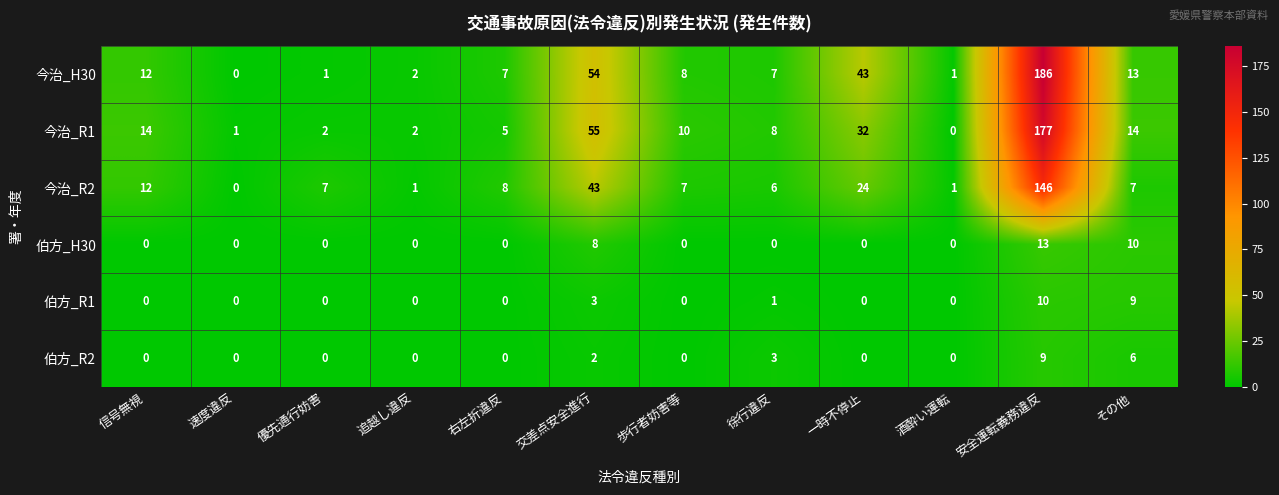

What is the total value across all series at 一時不停止?

99